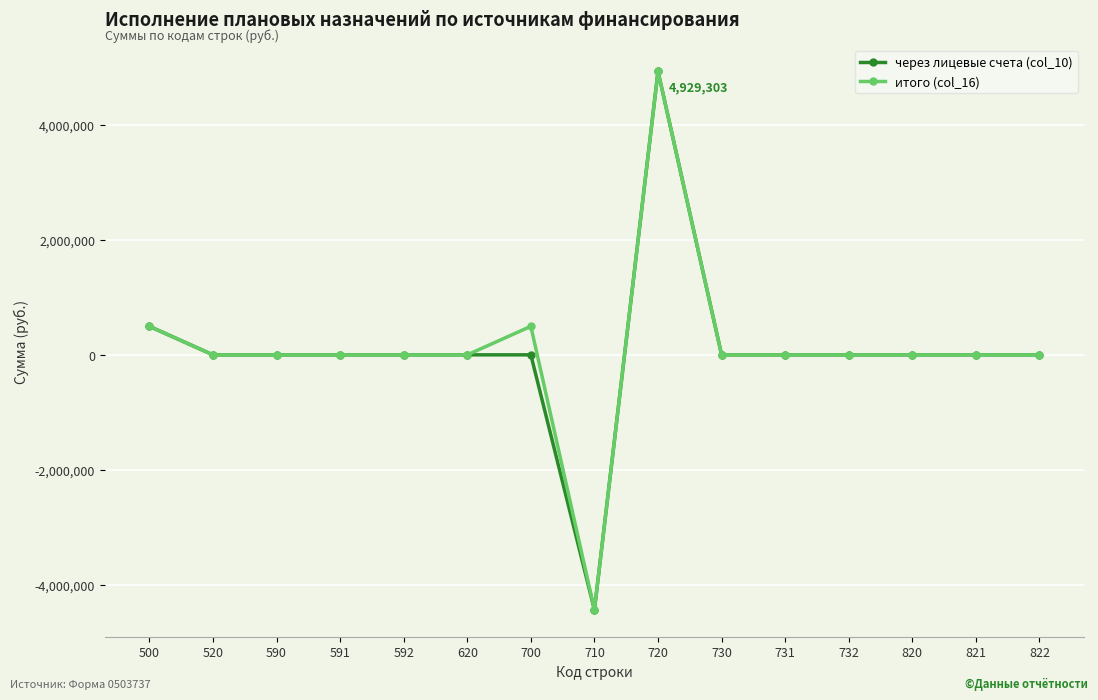

Reading left to right, extract all data points from this chart.

через лицевые счета (col_10): 495730.0	0.0	0.0	0.0	0.0	0.0	0.0	-4433573.2	4929303.2	0.0	0.0	0.0	0.0	0.0	0.0
итого (col_16): 495730.0	0.0	0.0	0.0	0.0	0.0	495730.0	-4433573.2	4929303.2	0.0	0.0	0.0	0.0	0.0	0.0